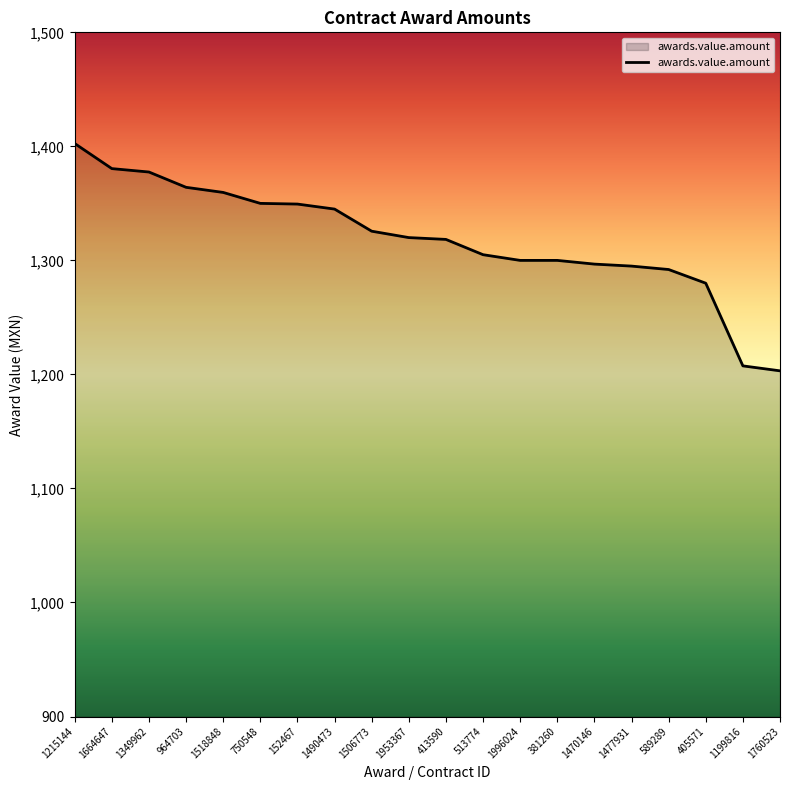

What is the difference between the values at 413590 and 152467?

31.0